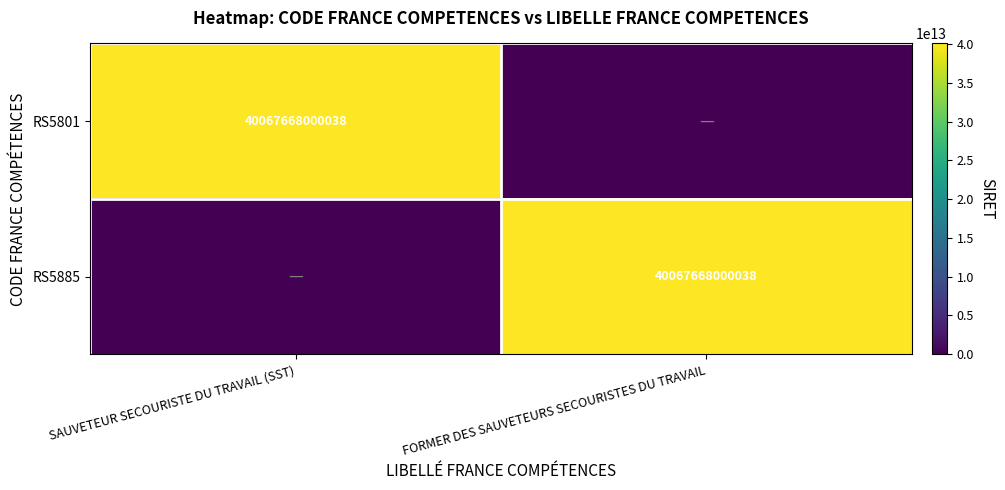

The RS5801 series shows 40067668000038 at SAUVETEUR SECOURISTE DU TRAVAIL (SST). True or false?

True